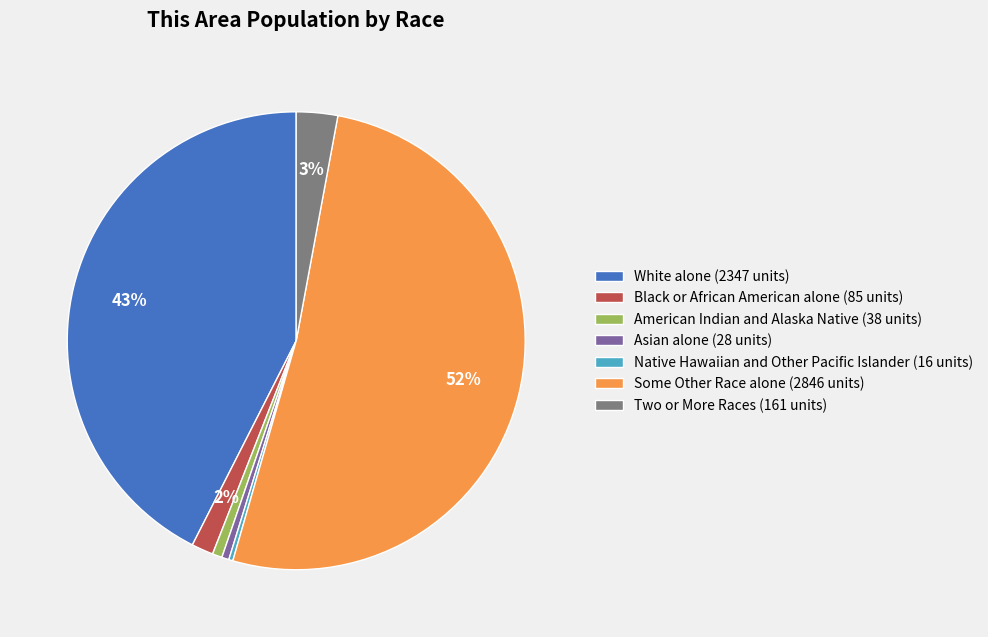

What is the majority slice?

Some Other Race alone